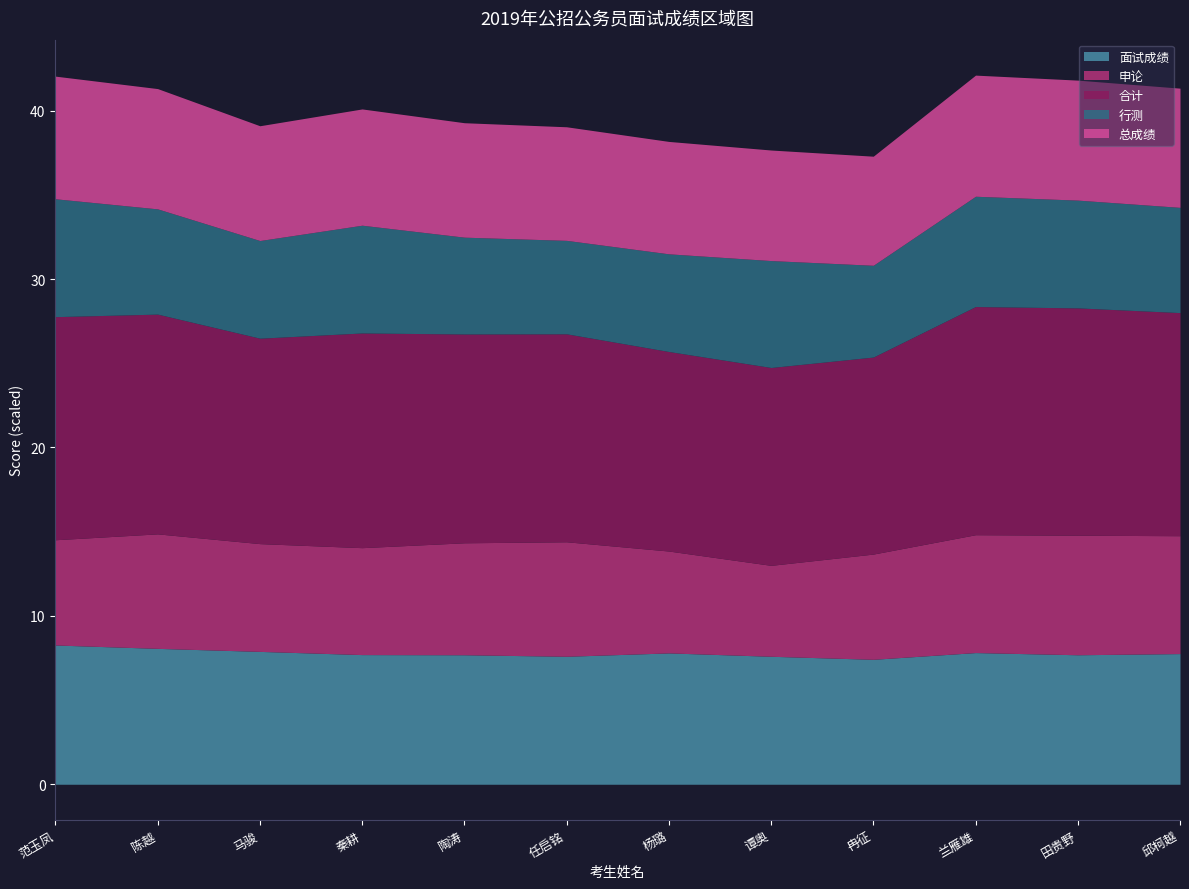

How many interior local valleys does the 总成绩 series have?

2